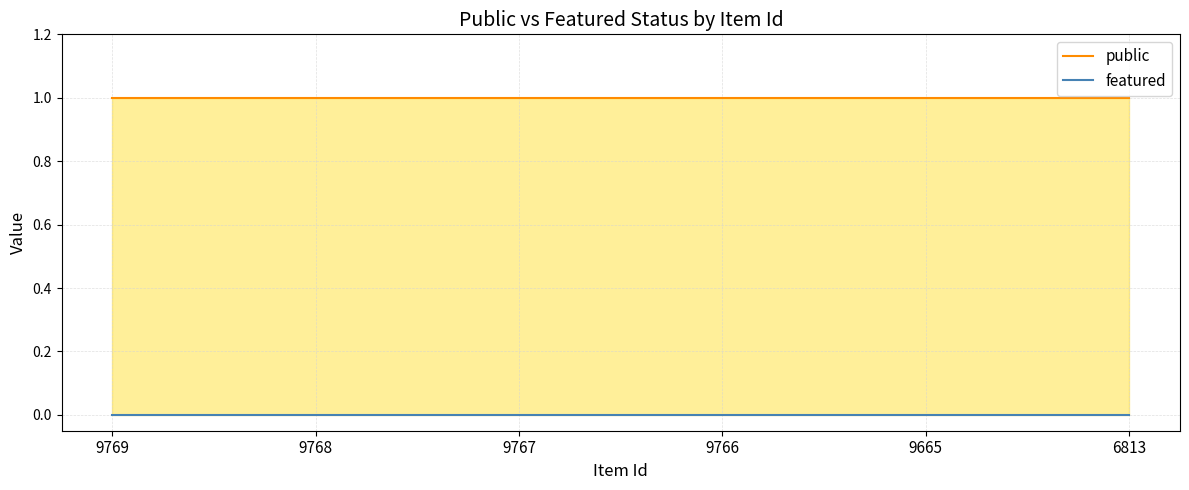

The public series shows 1 at 6813. True or false?

True